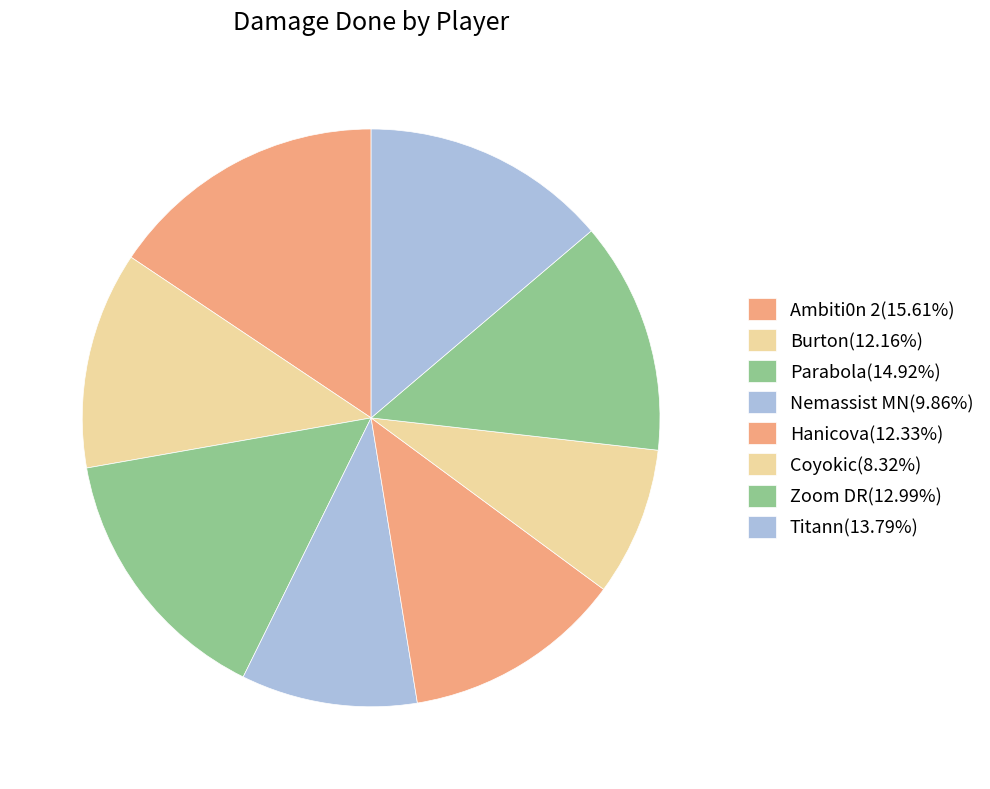

Does Hanicova represent more than half of the total?

No